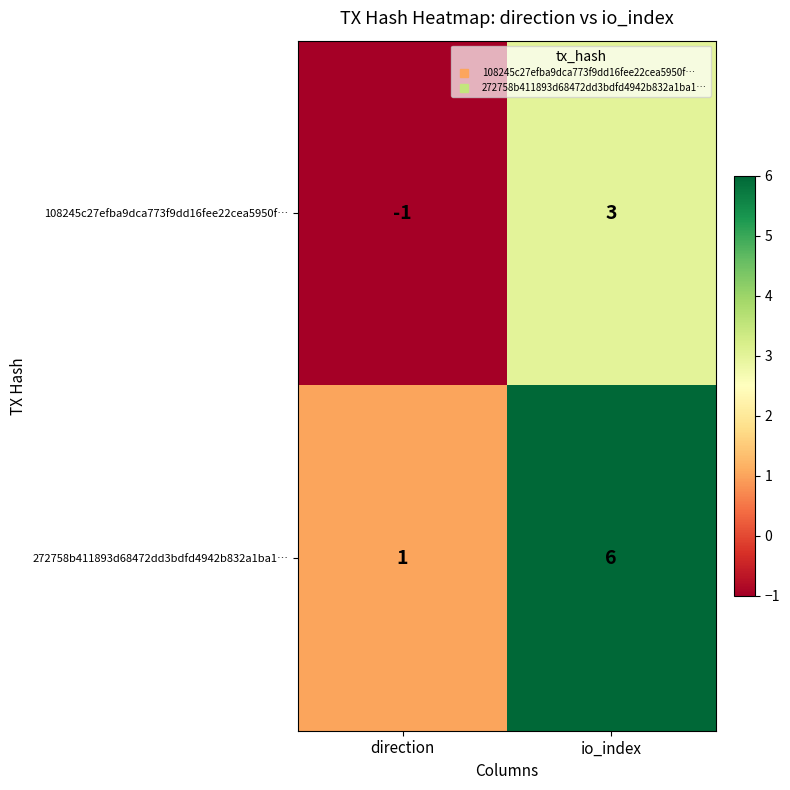

Where is 108245c27efba9dca773f9dd16fee22cea5950f… nearest to the value 1?

direction